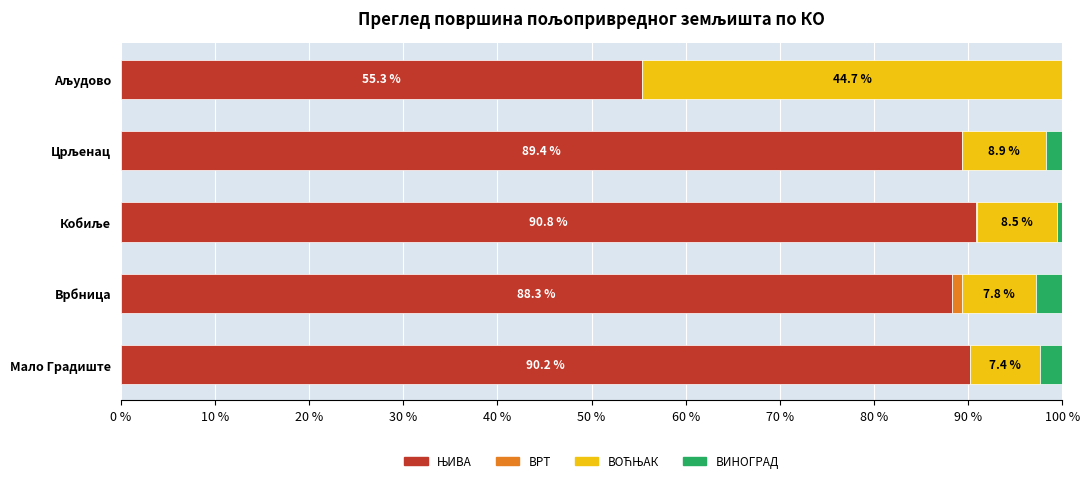

Rank the series by their maximum value, from highest to lowest.

ЊИВА, ВОЋЊАК, ВИНОГРАД, ВРТ